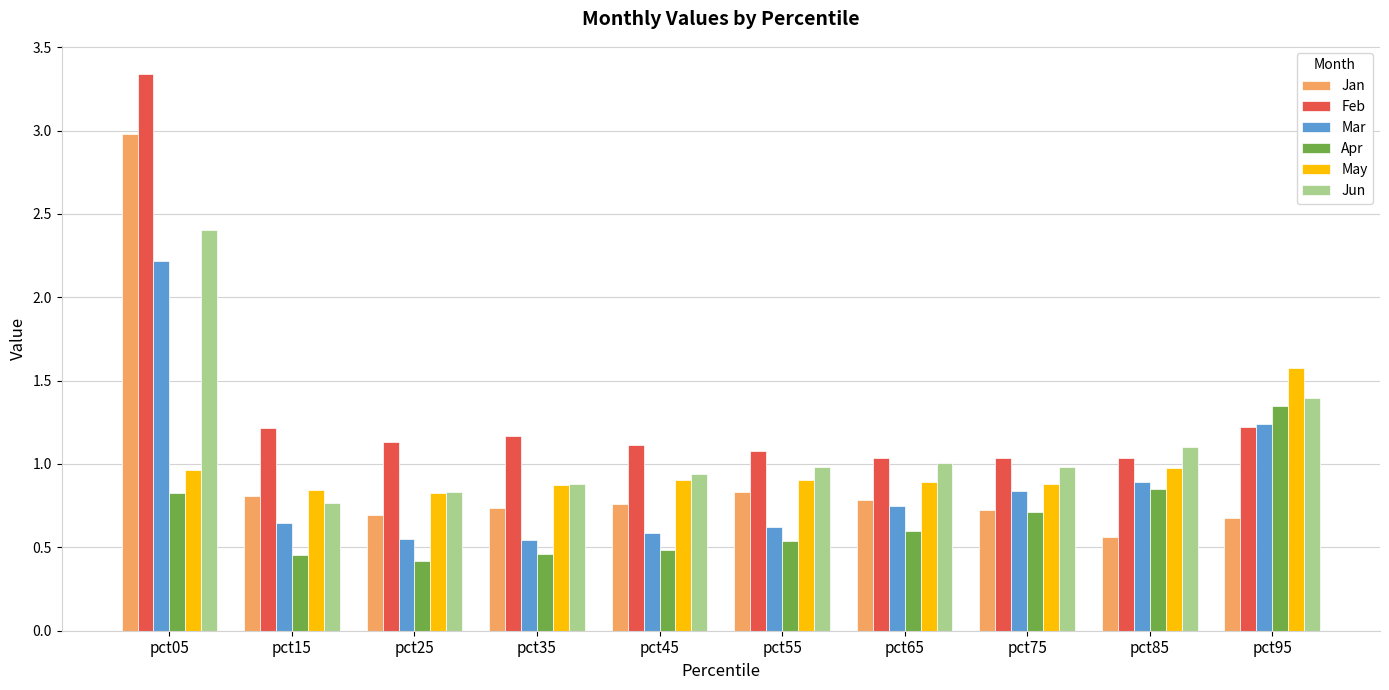

What are all the series names shown in the legend?

Jan, Feb, Mar, Apr, May, Jun